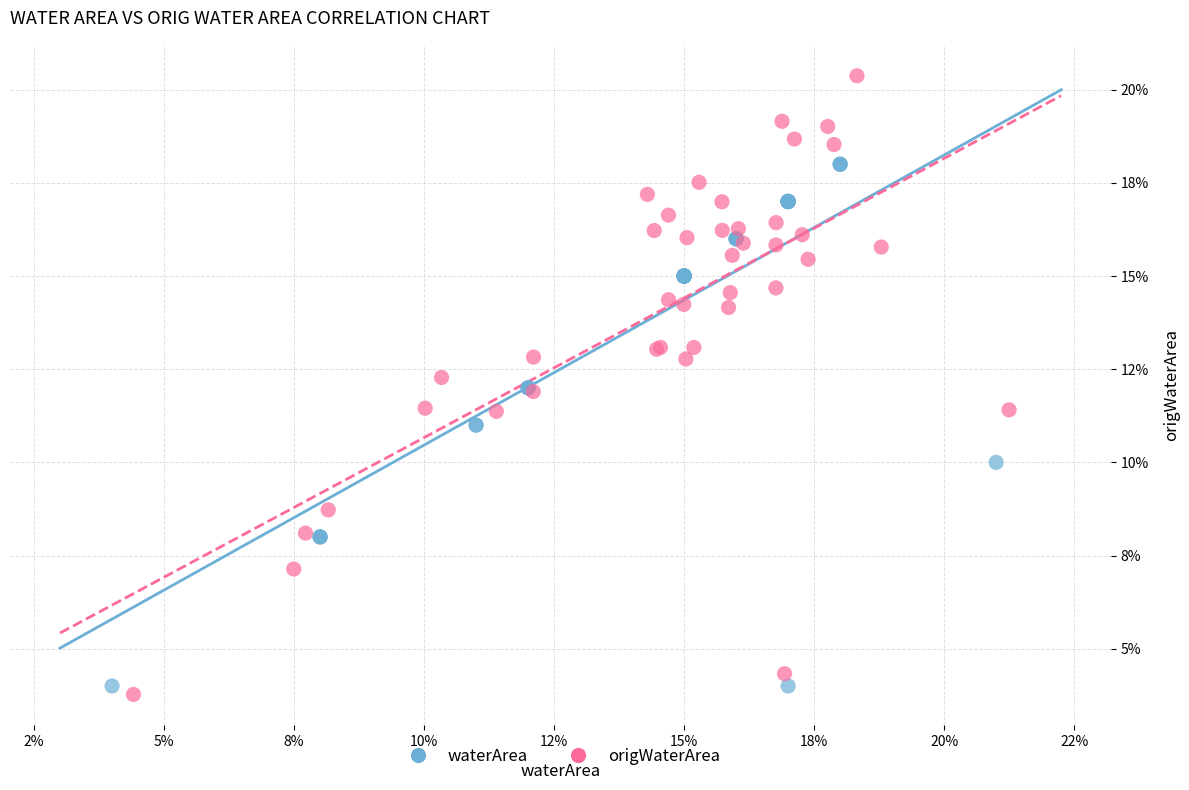

What are all the series names shown in the legend?

waterArea, origWaterArea